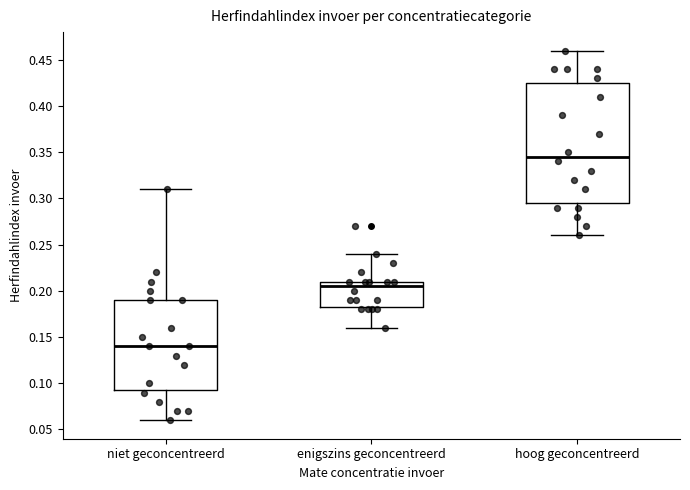

Reading left to right, read every box against the y-axis: the position of its median line, the range the box covers, and the ends of its whiskers. The values are not printed on the chart, so give them approximately, as read against the axis.

niet geconcentreerd: median 0.140, box 0.095 to 0.190, whiskers 0.060 to 0.310
enigszins geconcentreerd: median 0.205, box 0.185 to 0.210, whiskers 0.160 to 0.240
hoog geconcentreerd: median 0.345, box 0.295 to 0.425, whiskers 0.260 to 0.460